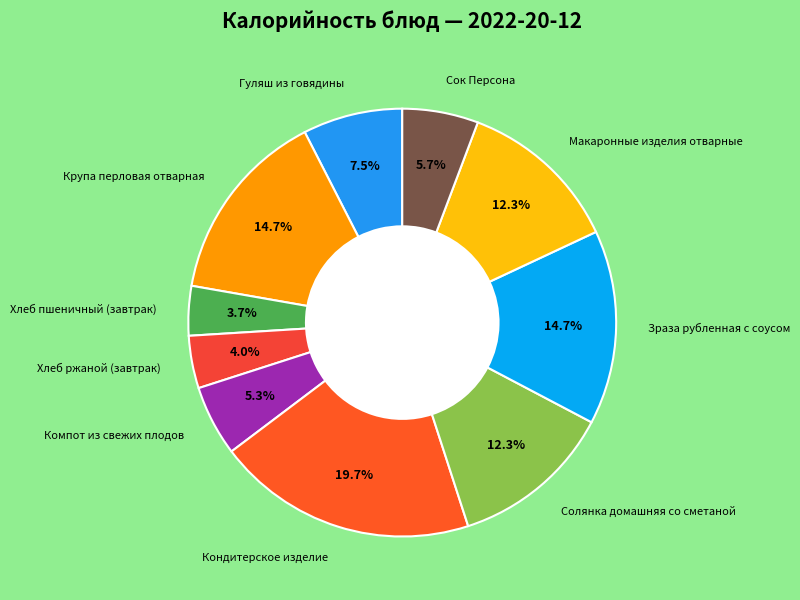

To the nearest percent, what is the average slice percentage?

10%